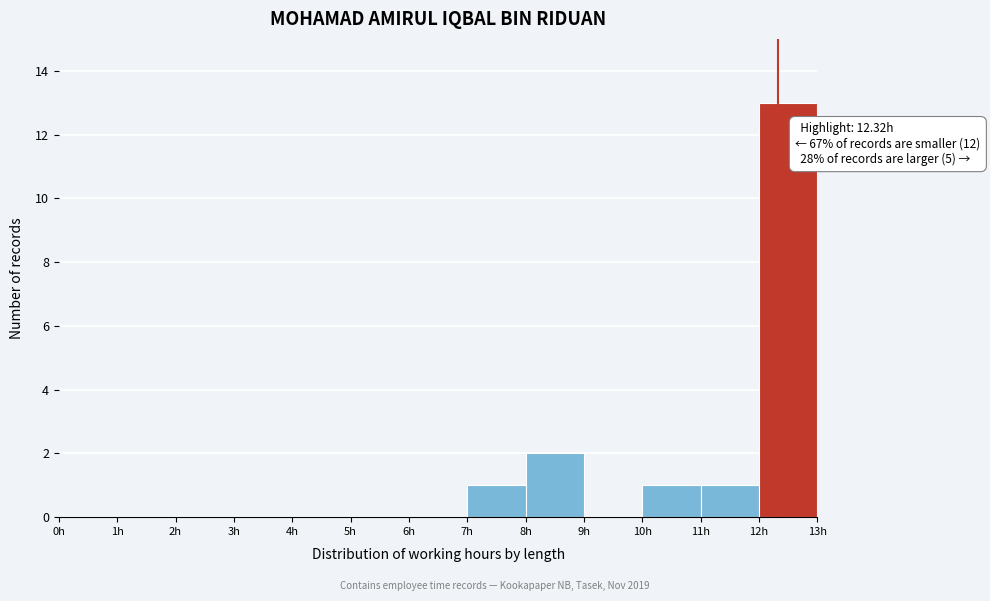

Which range on the x-axis has the tallest bar?

12 to 13